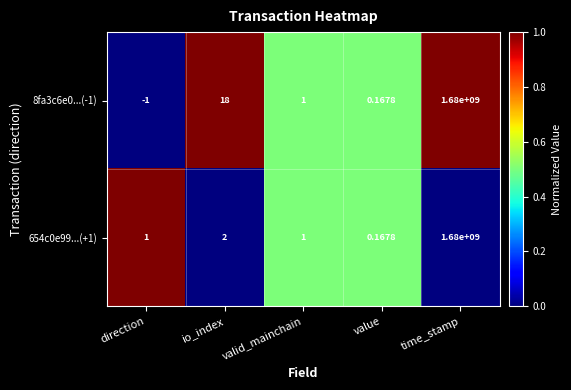

At which category is the sum across all series the highest?

time_stamp